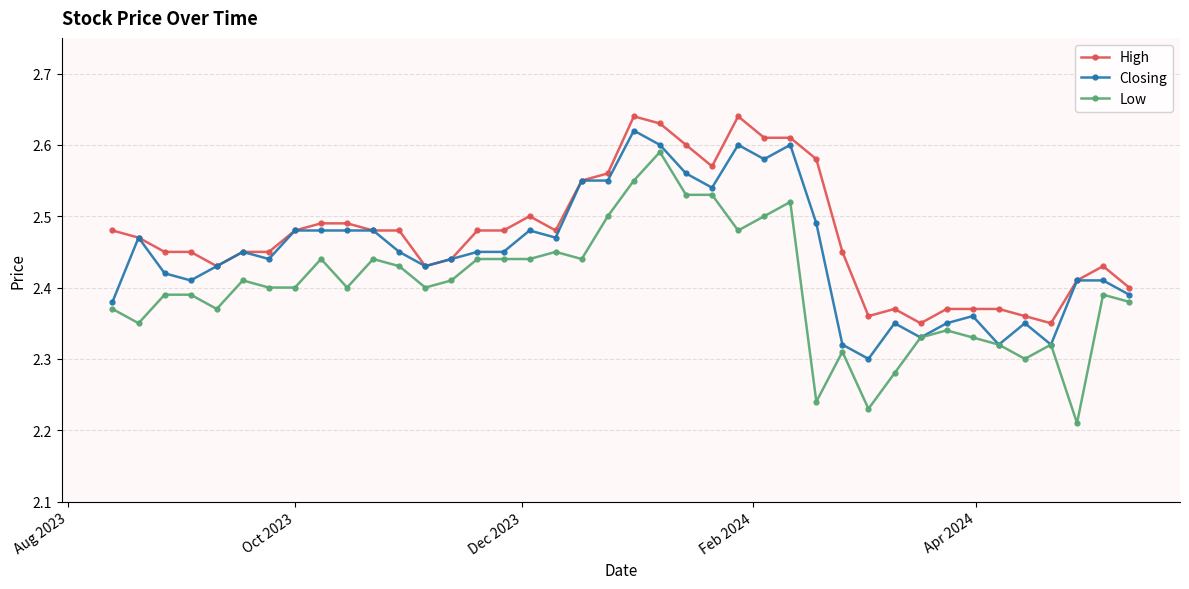

Count the High values in the range 2 to 3.

40